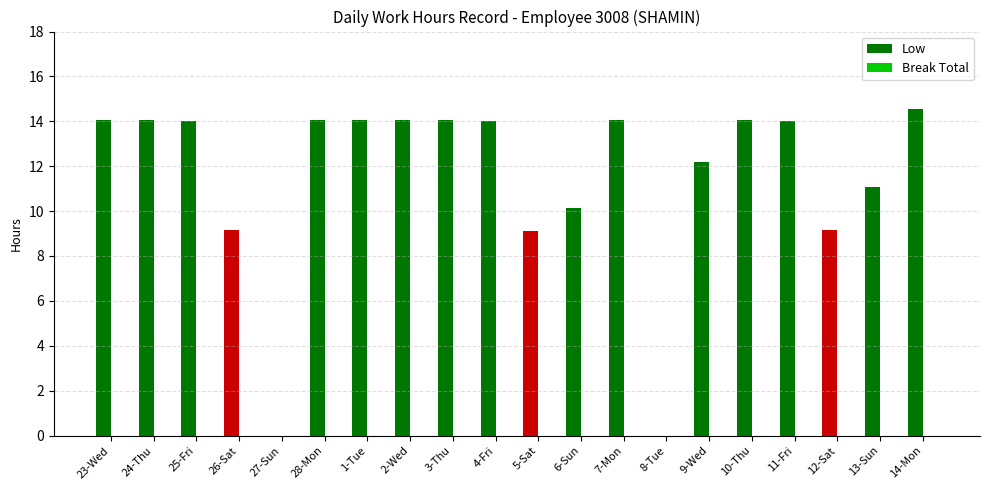

The value at 1-Tue is 19.3. True or false?

False